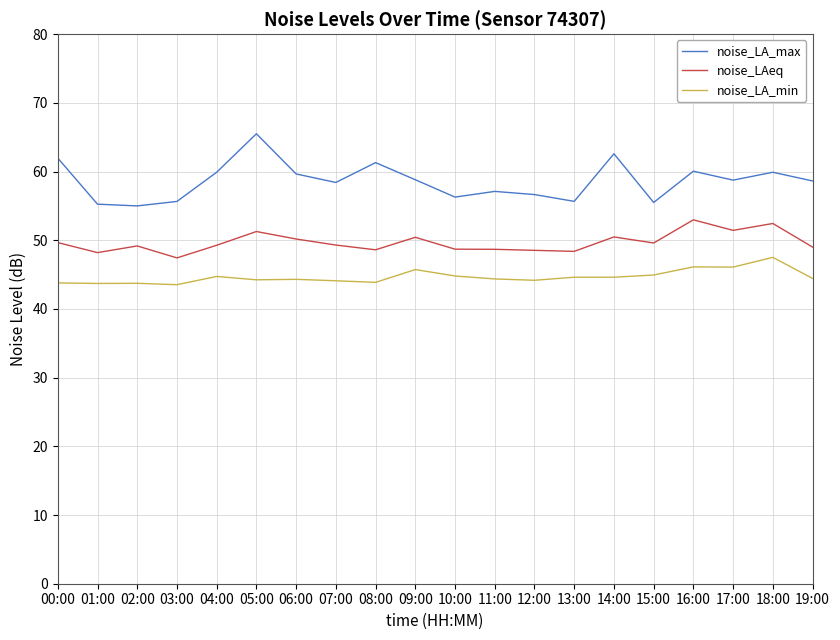

Which series has the largest total across all categories?

noise_LA_max